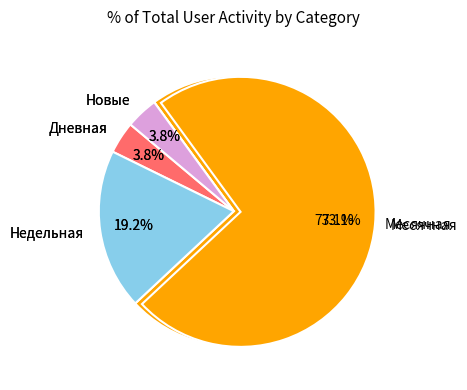

What is the largest slice in the pie chart?

Новые=0